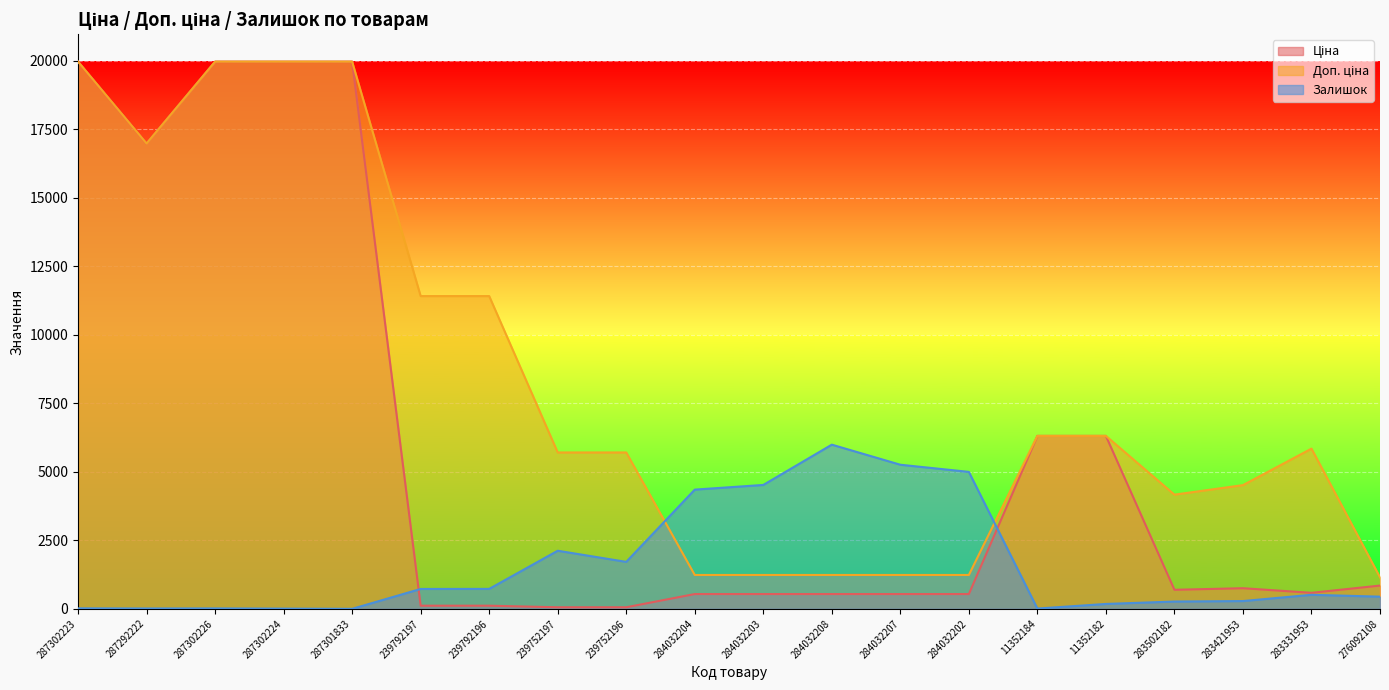

At which label does Доп. ціна first exceed 5843?

287302223